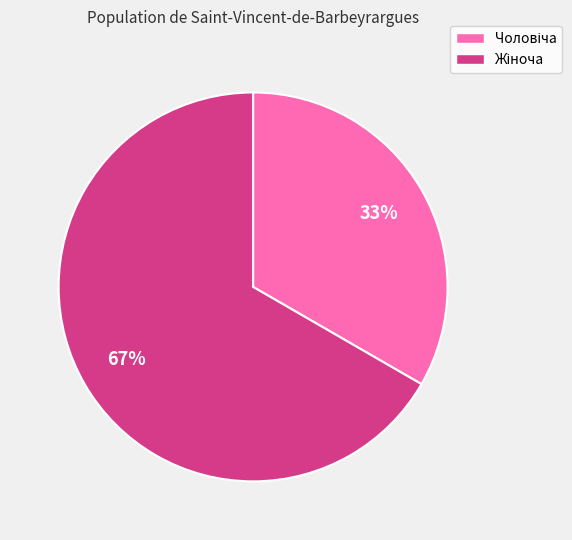

Does any single category account for the majority?

Yes